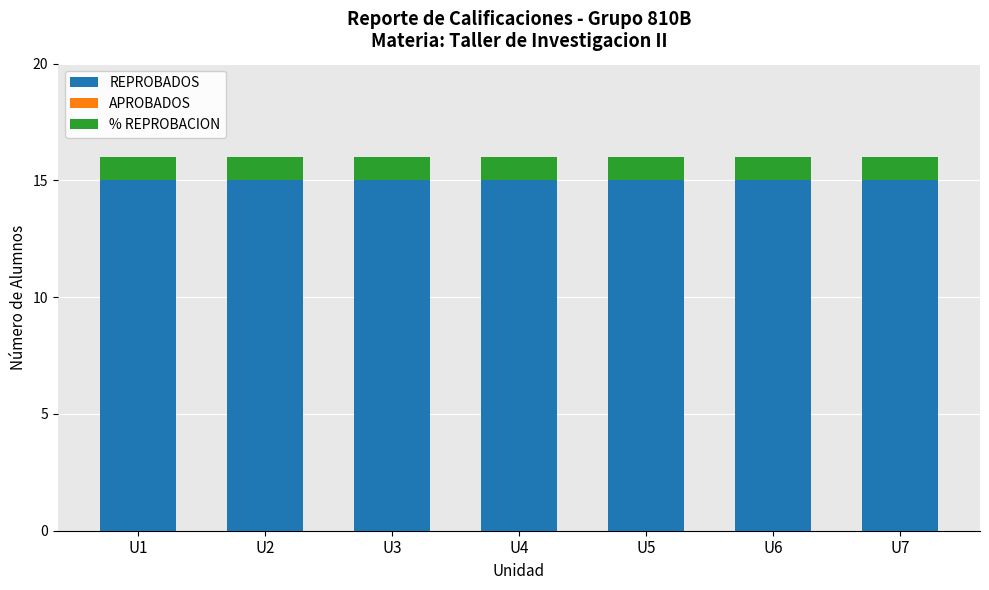

What is the total value across all series at U3?

16